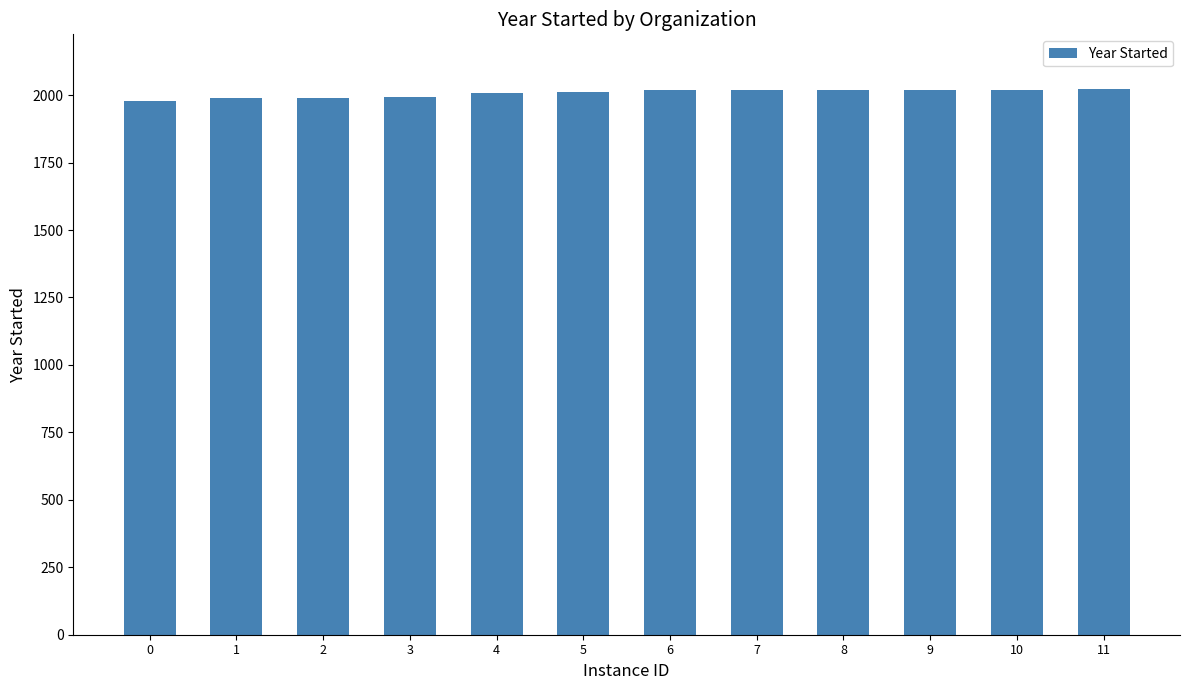

Does the chart contain any negative values?

No